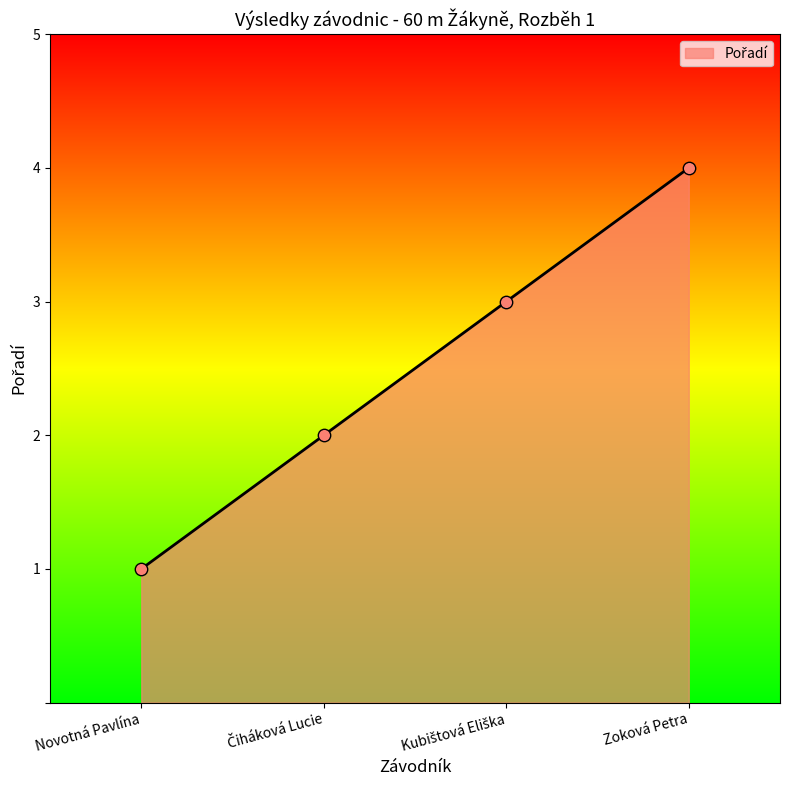

Which has a higher value, Zoková Petra or Novotná Pavlína?

Zoková Petra